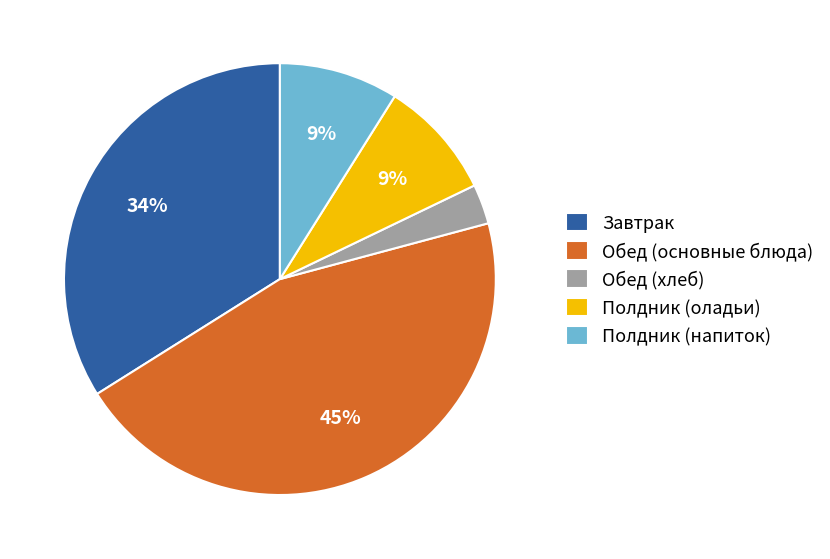

To the nearest percent, what is the difference between the Обед (хлеб) and Завтрак slice percentages?

31%